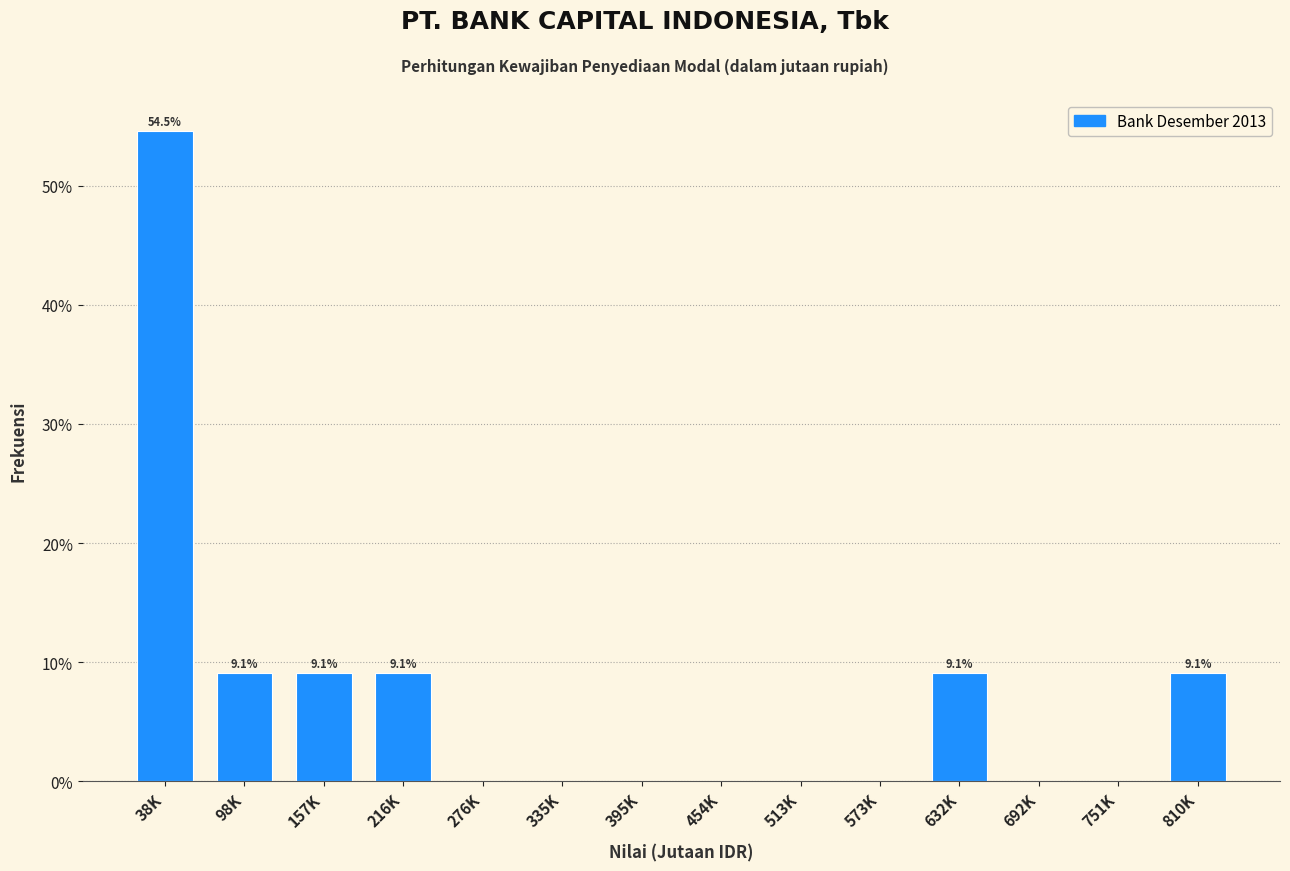

Reading left to right, transcribe all the data shown in this chart.

38K=54.5	98K=9.1	157K=9.1	216K=9.1	276K=0.0	335K=0.0	395K=0.0	454K=0.0	513K=0.0	573K=0.0	632K=9.1	692K=0.0	751K=0.0	810K=9.1